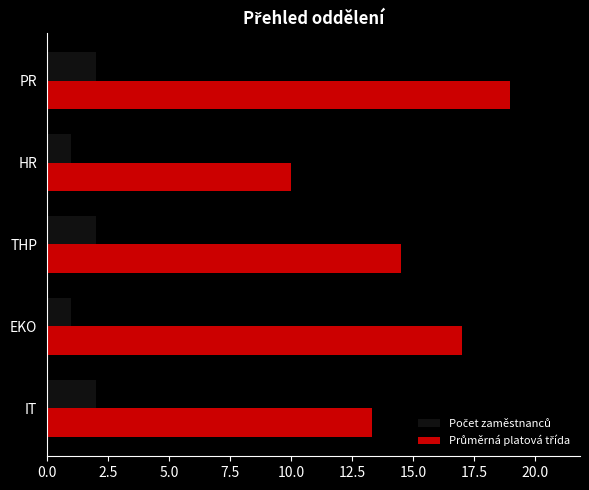

At which category is the sum across all series the highest?

PR